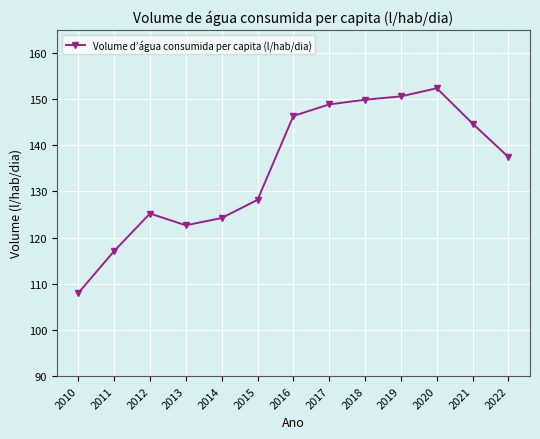

Read the value at 2010.

108.0